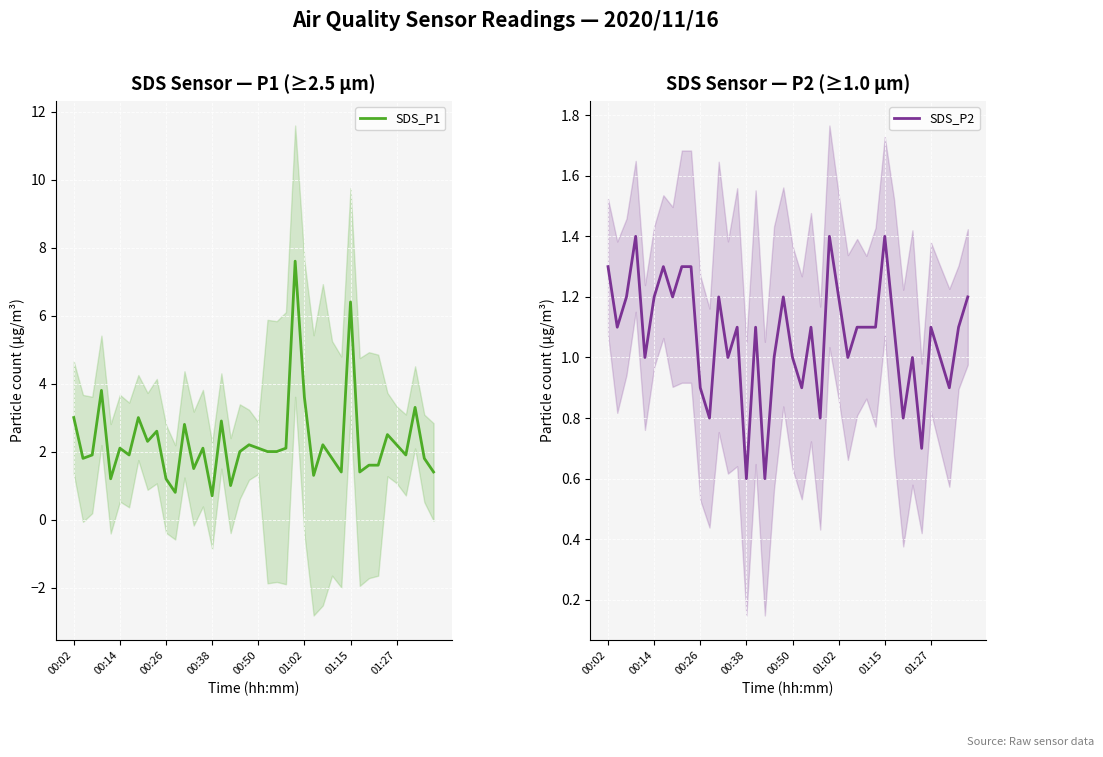

True or false: SDS_P2 has a value of 0.6 at 00:26.

False